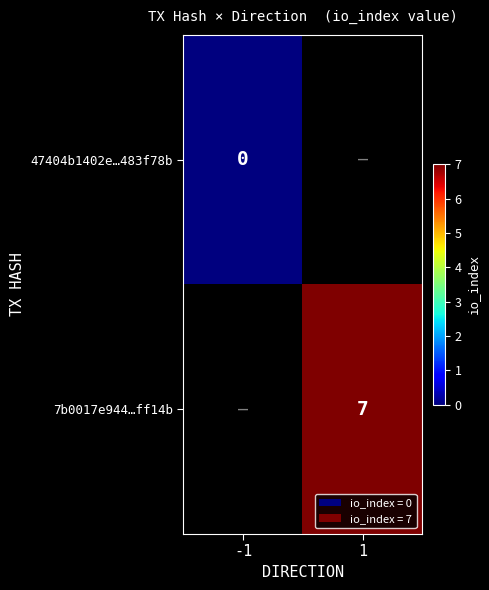

The value of 7b0017e944…ff14b at 1 is 12. True or false?

False